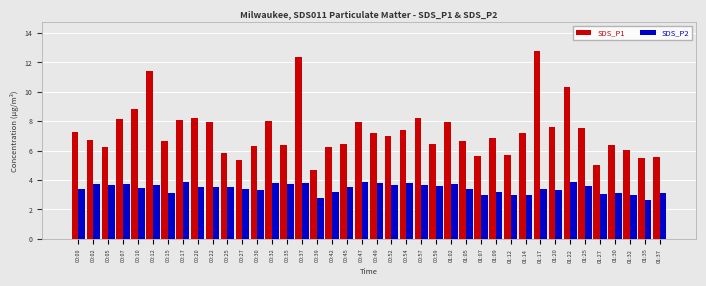

What is the difference between the maximum and minimum values in the SDS_P2 series?

1.3